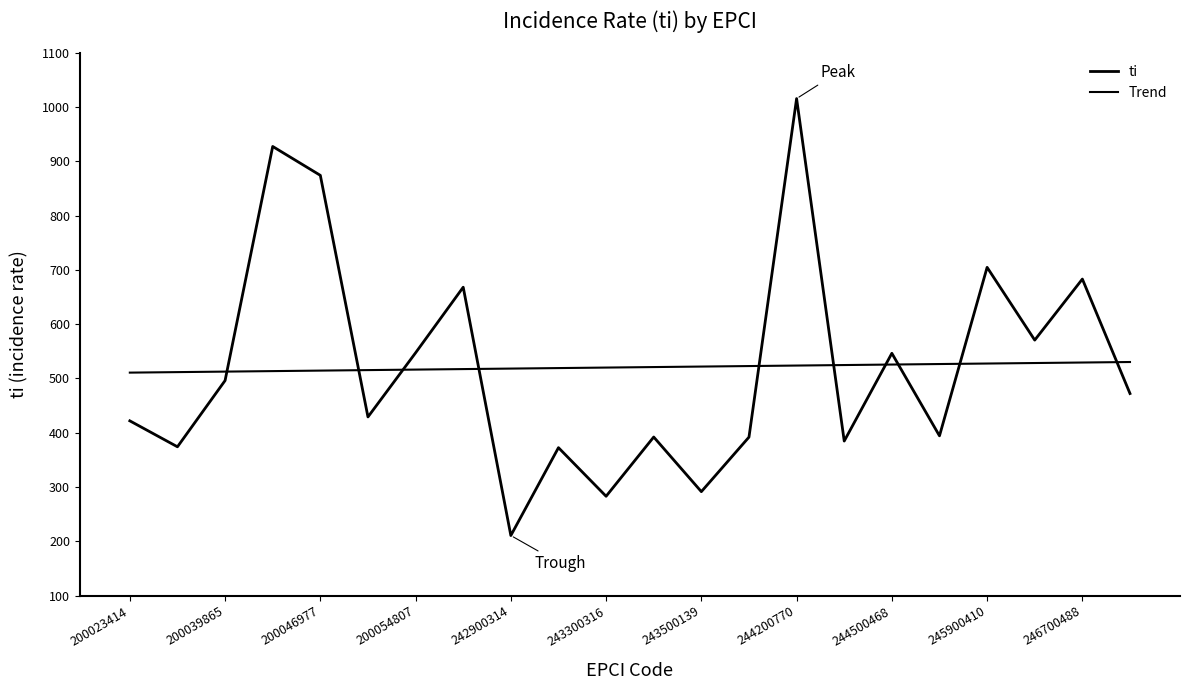

Is this an area chart (filled region under the line)?

No